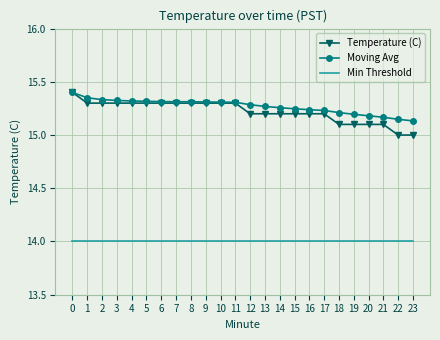

True or false: Min Threshold has a value of 24.6 at 19.

False